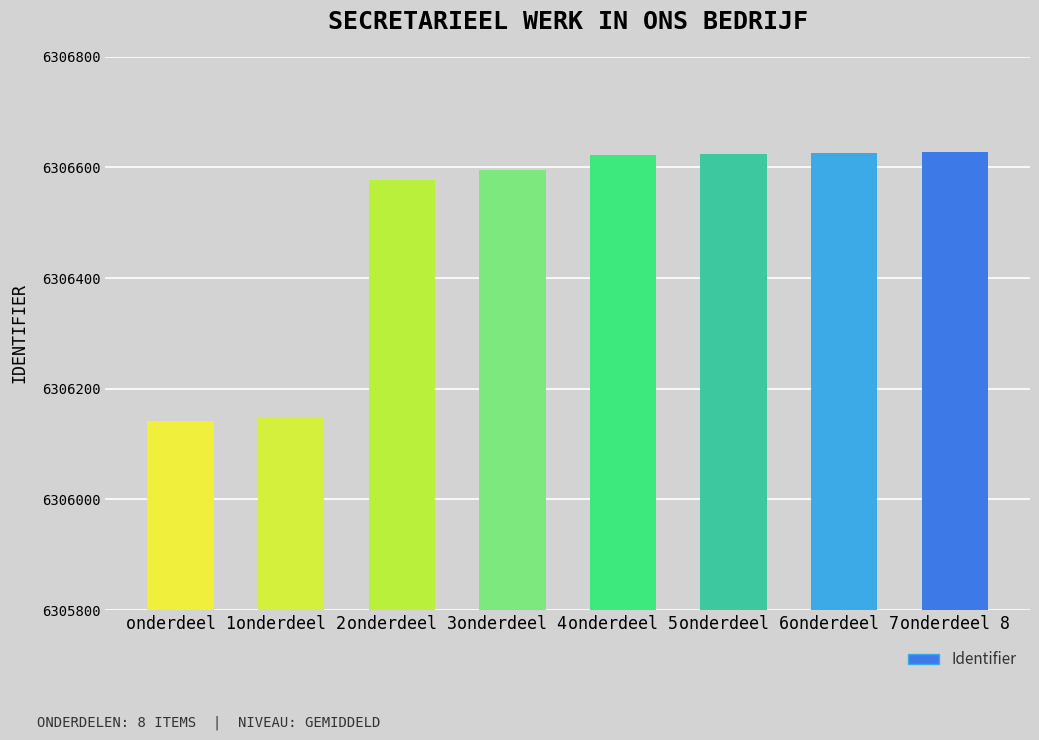

What is the average value?

6306495